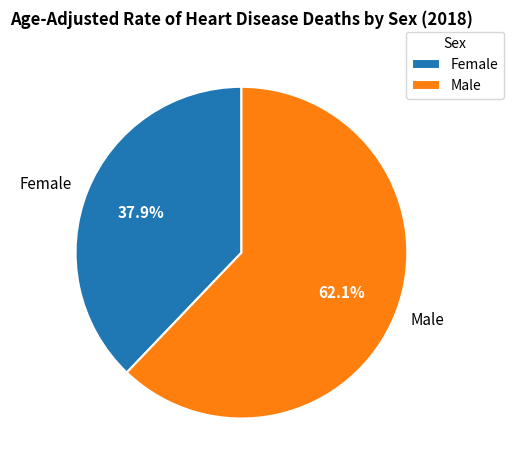

Rank the categories by value from lowest to highest.

Female, Male